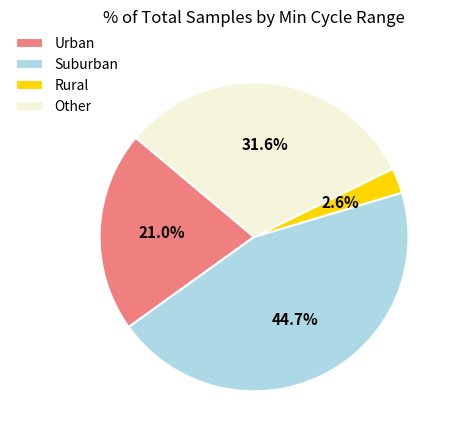

Is the sum of Other and Rural greater than half?

No